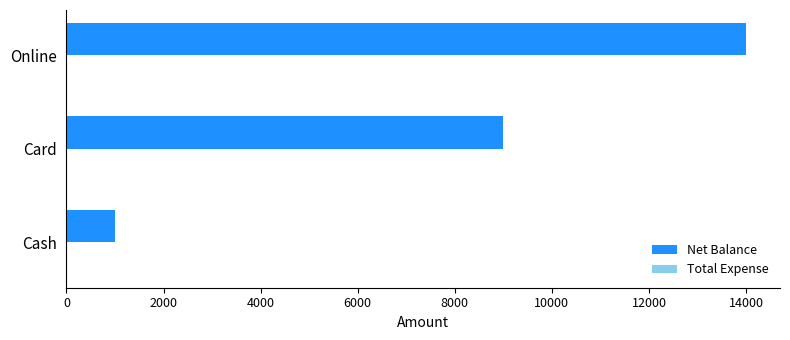

At which category does the chart reach its minimum across all series?

Cash